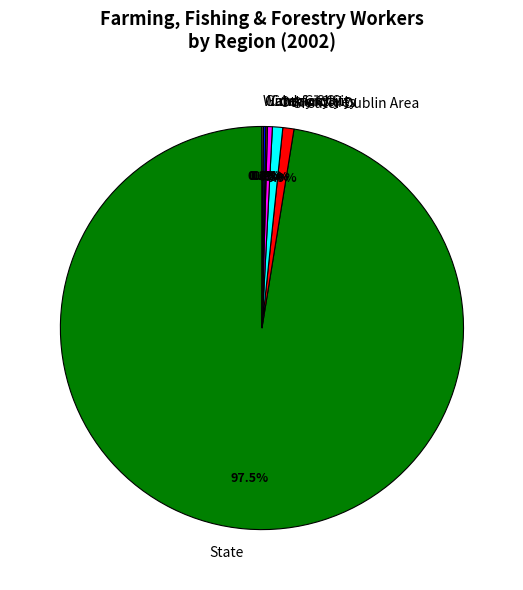

Does State represent more than half of the total?

Yes